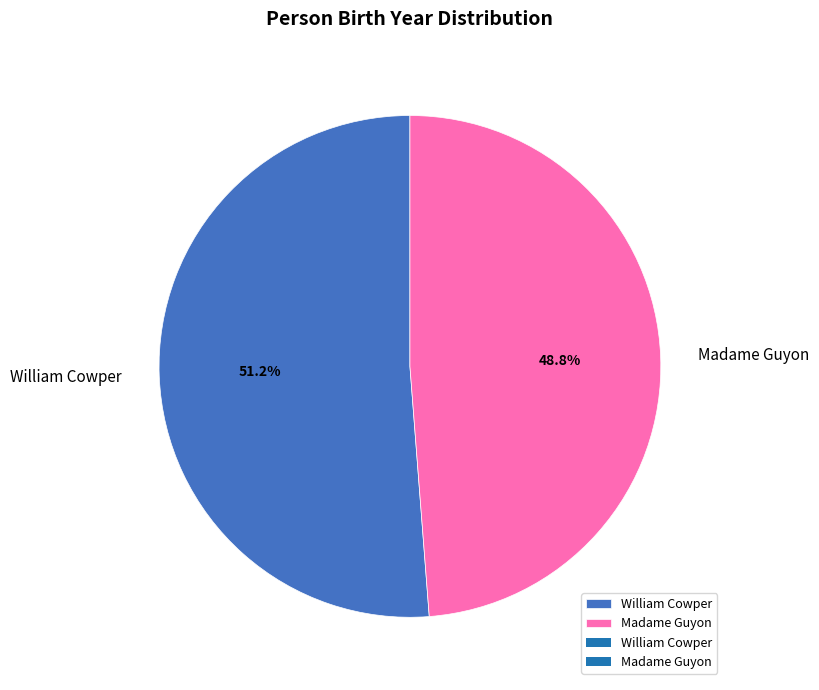

The William Cowper slice represents 51% of the pie. True or false?

True